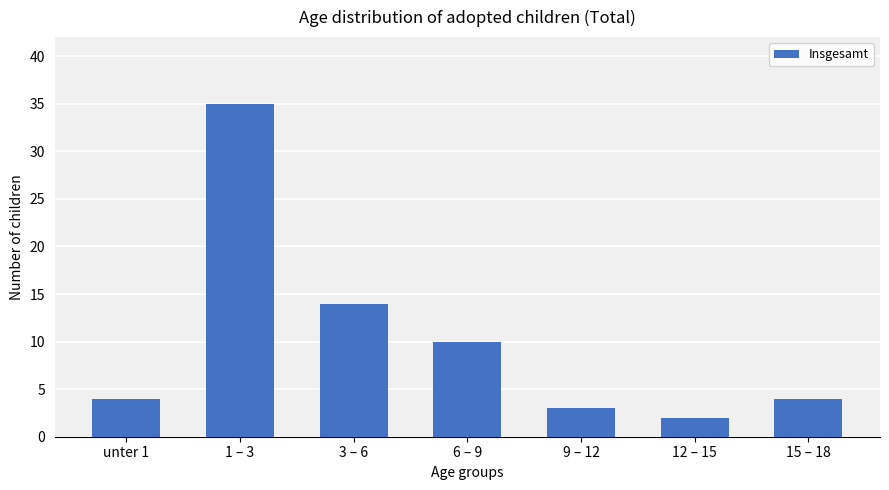

Which label corresponds to the smallest value in the chart?

12 – 15